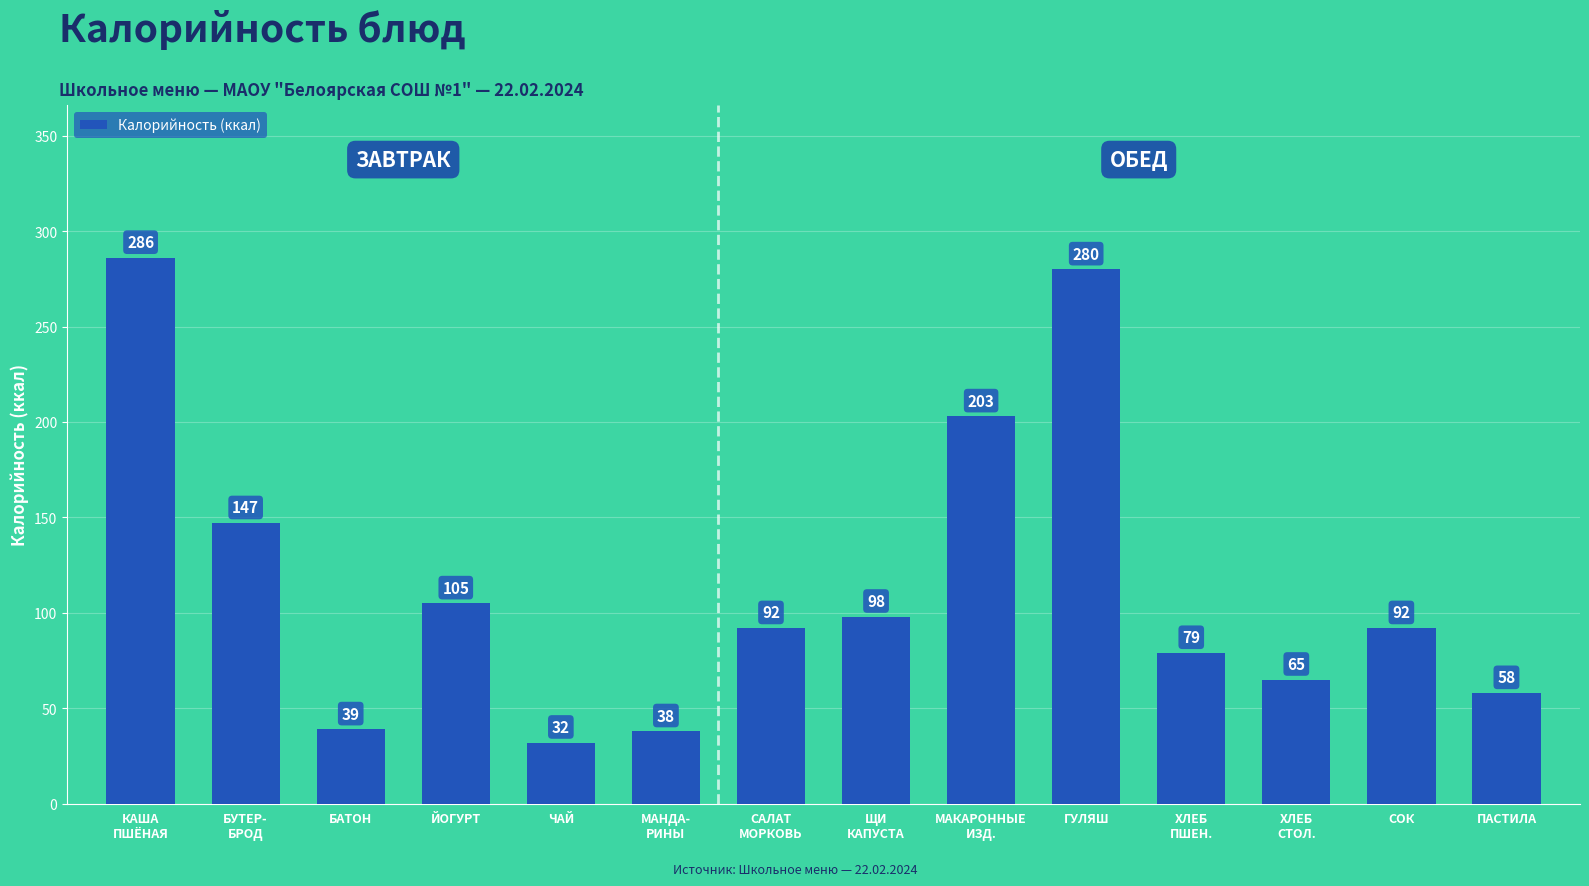

The value at ЩИ
КАПУСТА is 26. True or false?

False